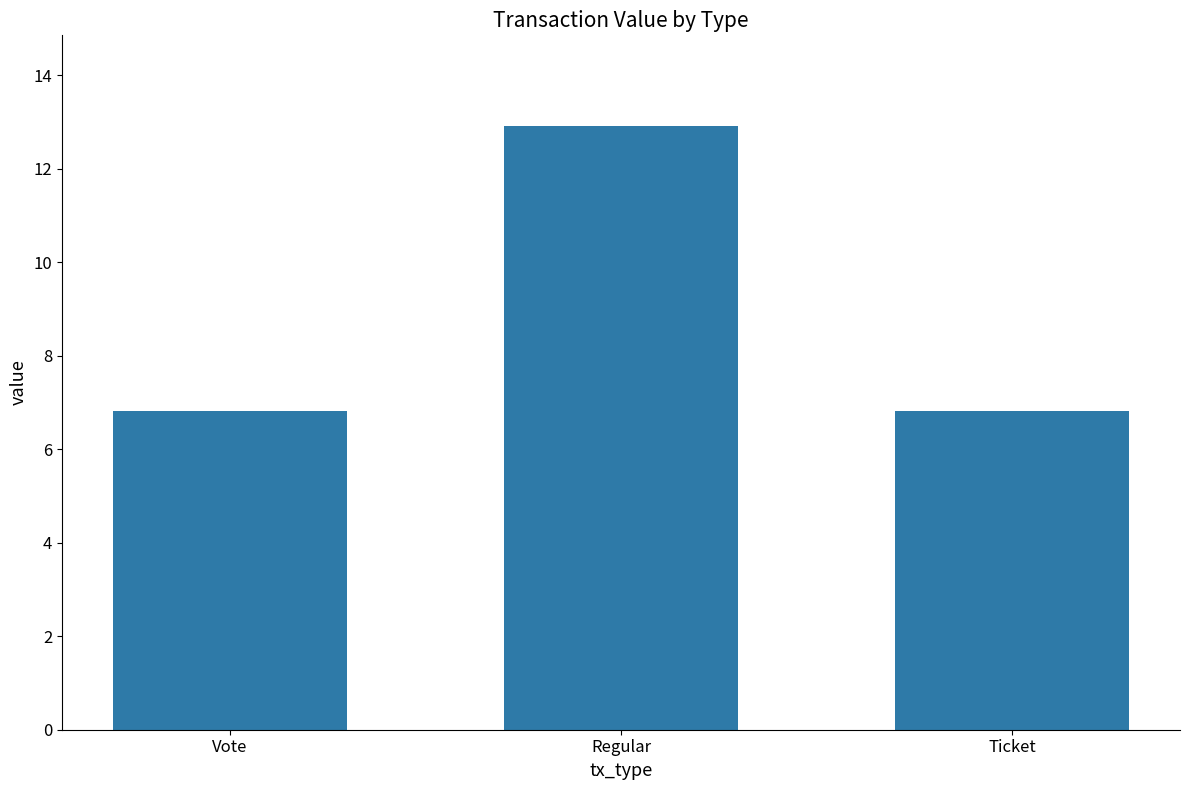

What is the change in value from Regular to Ticket?

-6.1